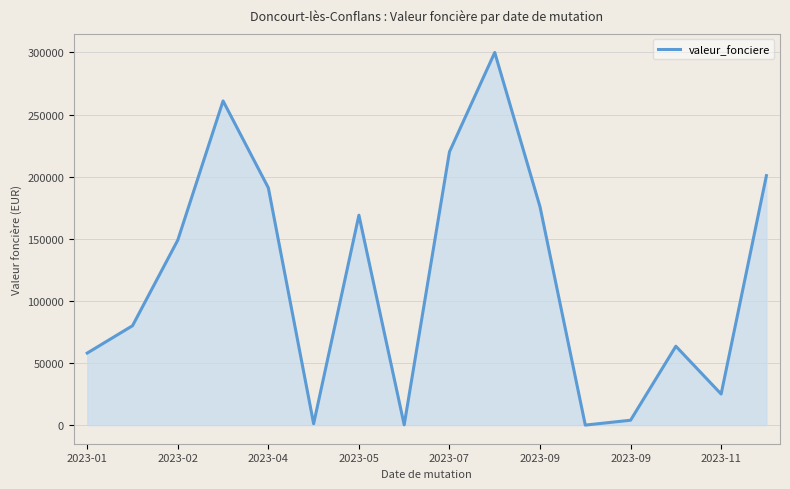

How many lines are shown in the chart?

1